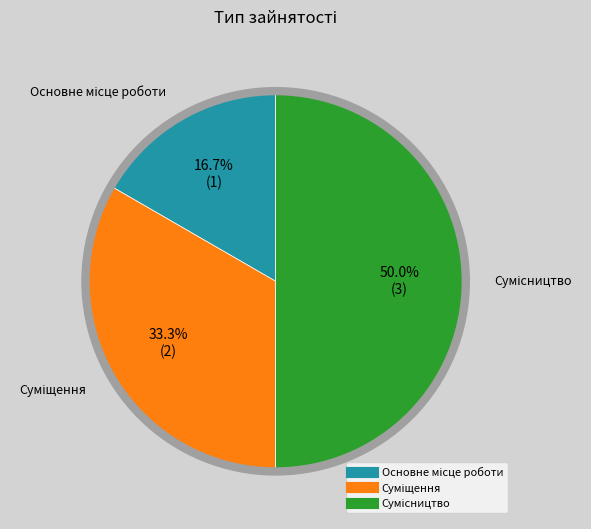

To the nearest percent, what portion does Суміщення represent?

33%